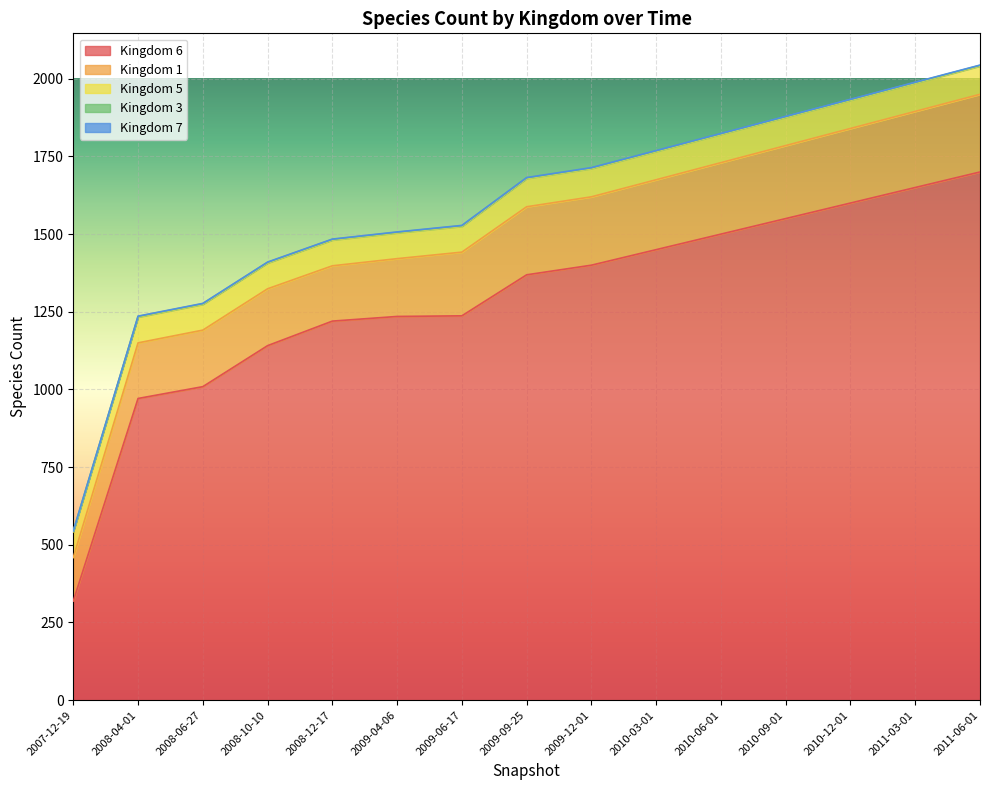

What position from the left is 2008-12-17?

5